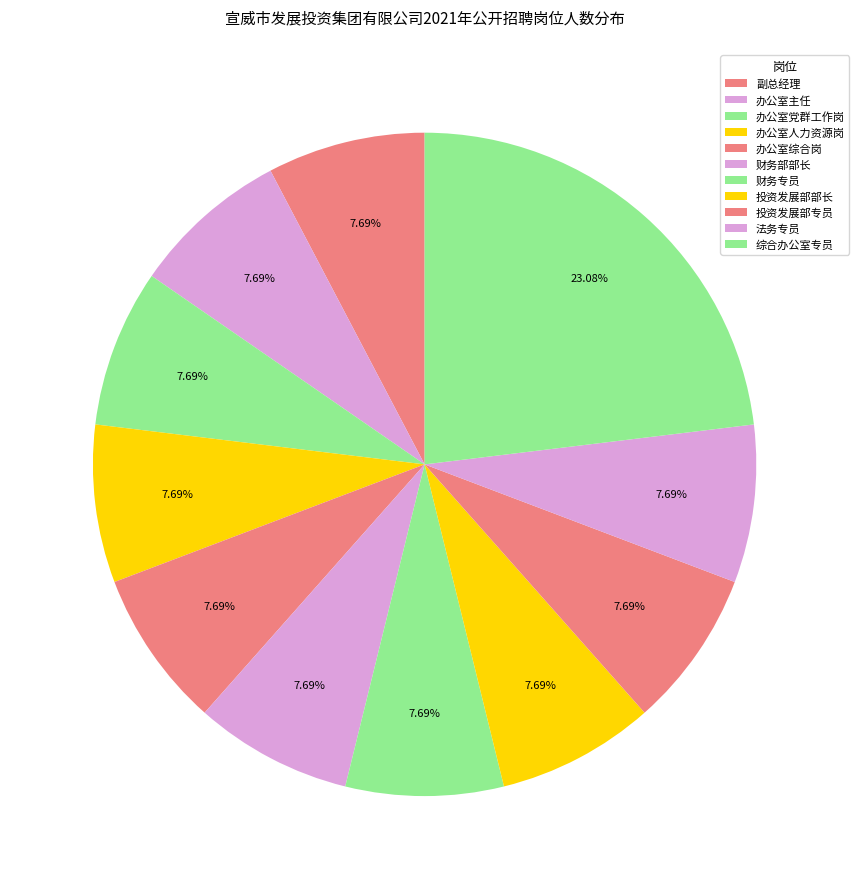

Count the number of slices in the pie.

11